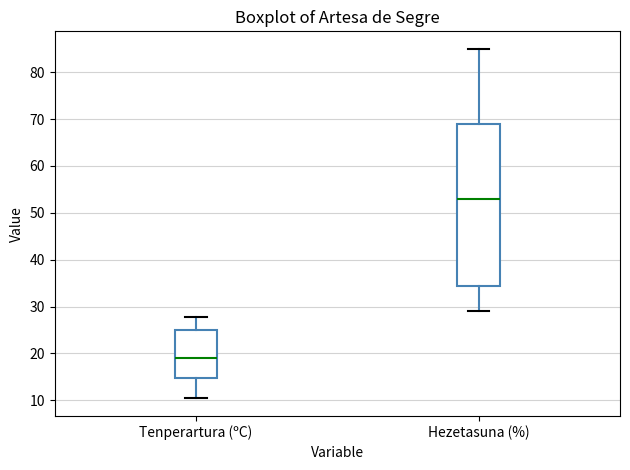

Comparing the boxes themselves (not the whiskers), which one is the tallest?

Hezetasuna (%)